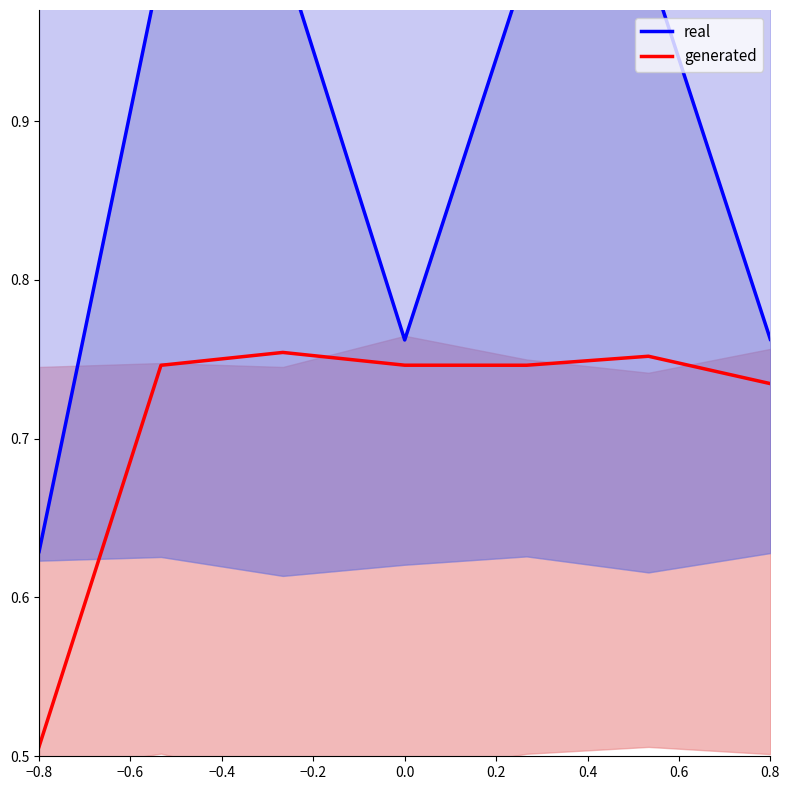

In real, how many points are lower than both neighbors (excluding endpoints)?

1